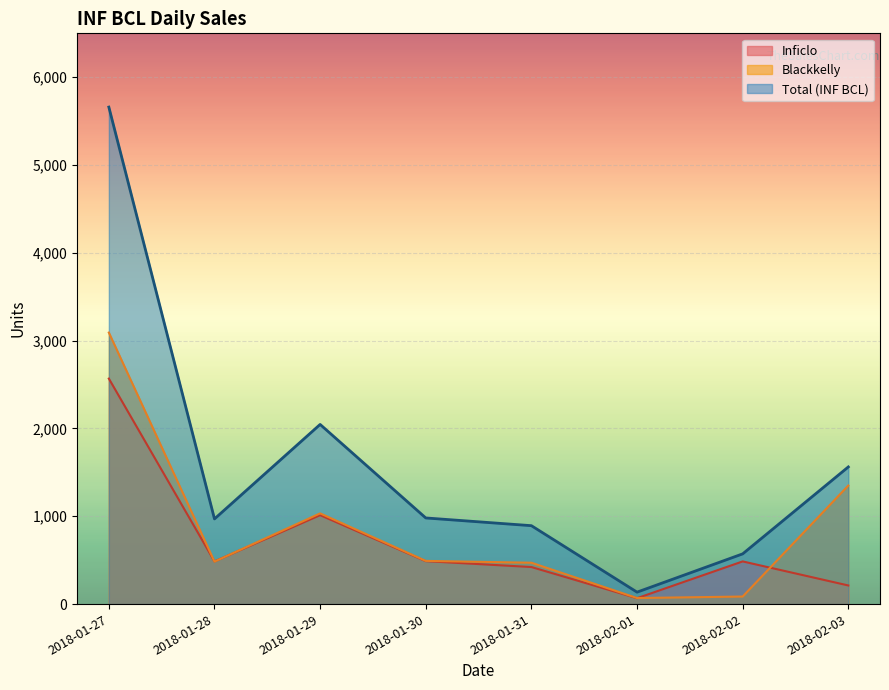

What is the label of the 8th point from the left?

2018-02-03